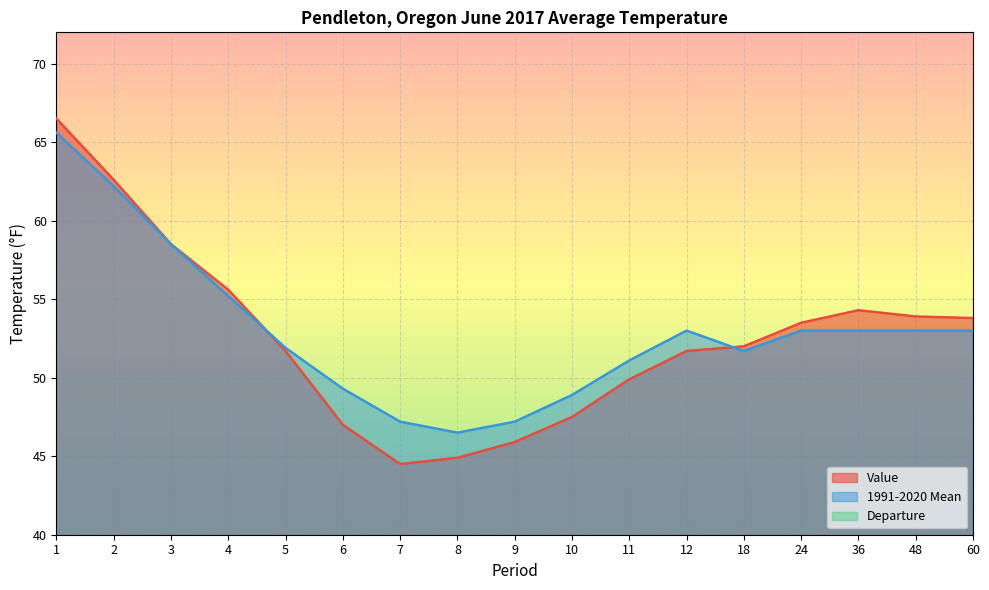

True or false: 1991-2020 Mean has more than 2 points higher than both neighbors.

False